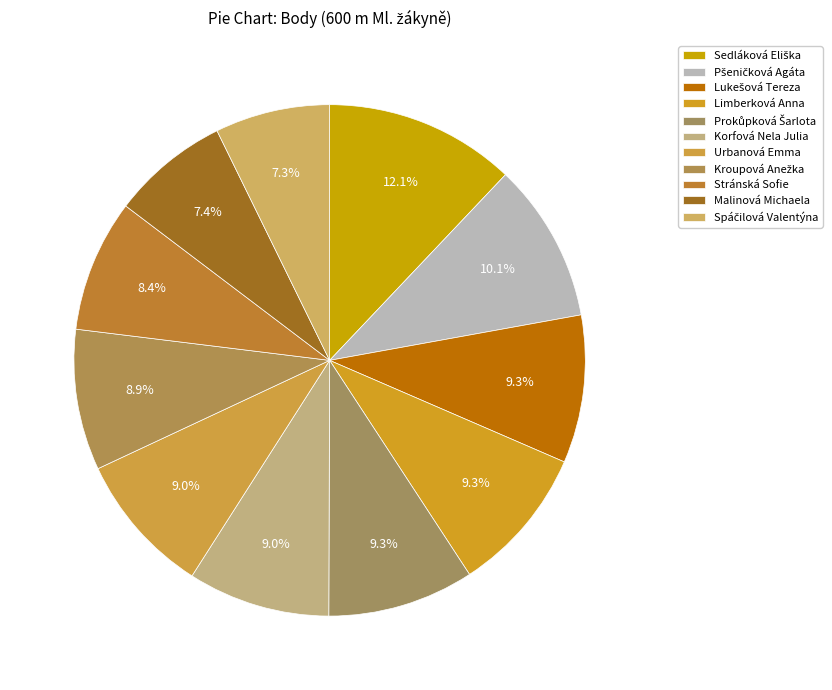

Count the number of slices in the pie.

11